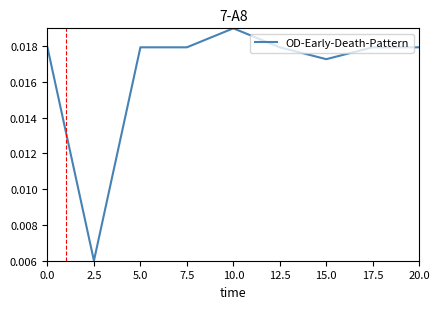

Which has a higher value, 10.0 or 12.5?

10.0